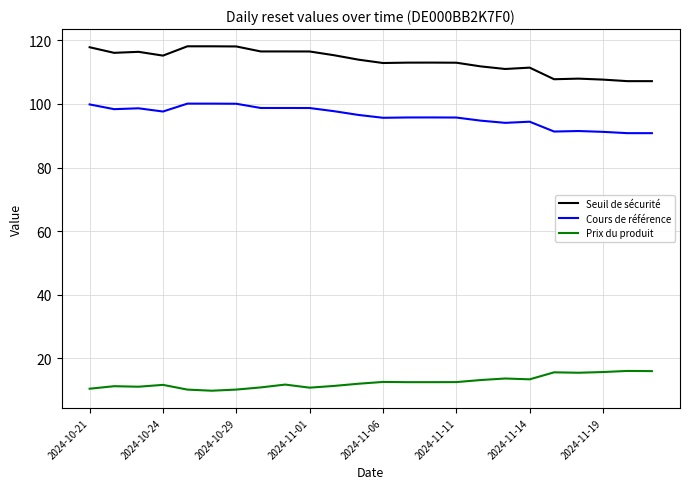

List the series in order of their peak value, lowest first.

Prix du produit, Cours de référence, Seuil de sécurité